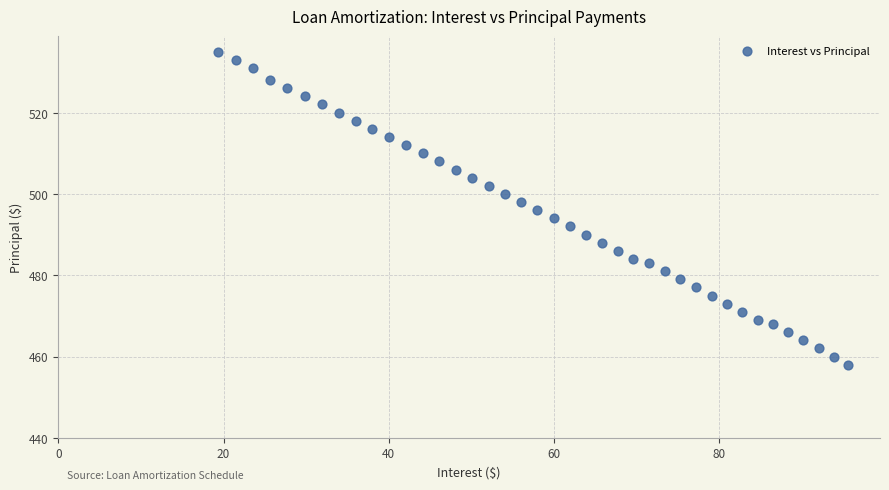

What is the range of Y values (max minus min)?

77